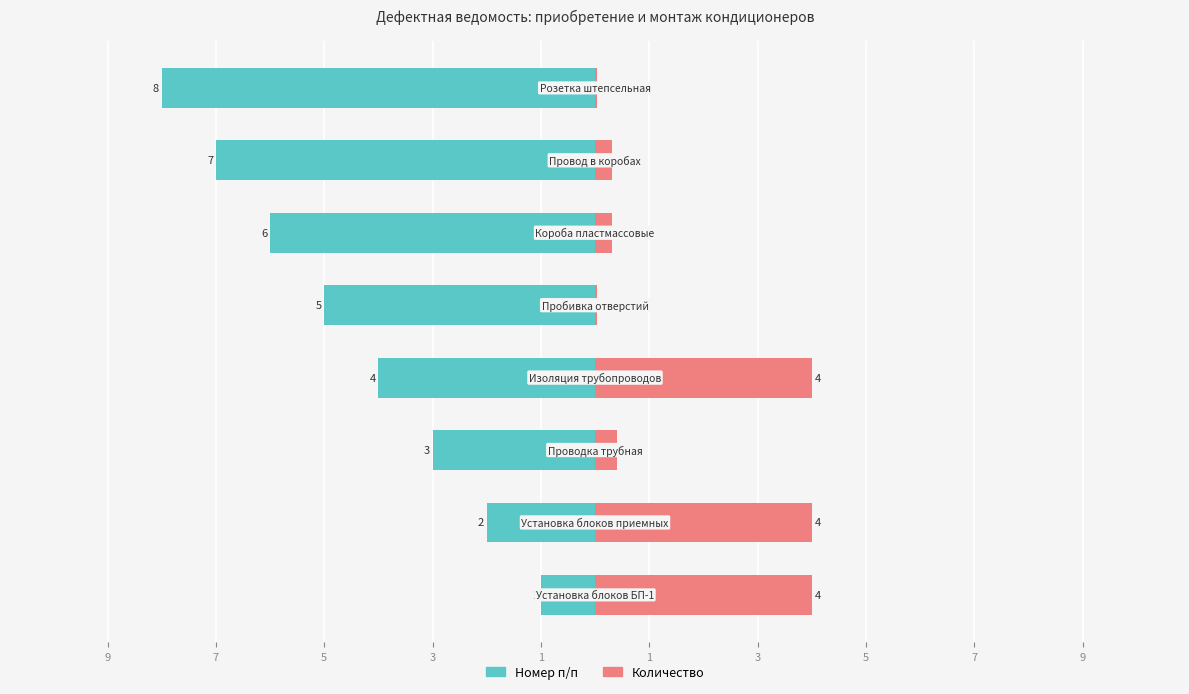

At 1, list the series in order from smallest to largest.

Номер п/п, Количество